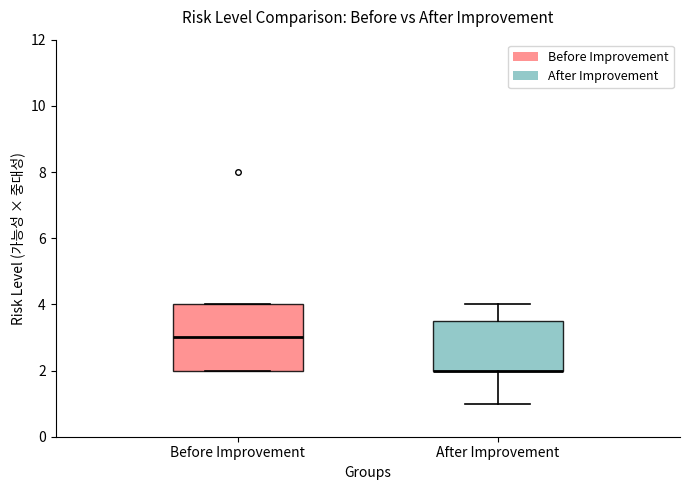

Which box is the tallest, from its lower edge to its upper edge?

Before Improvement